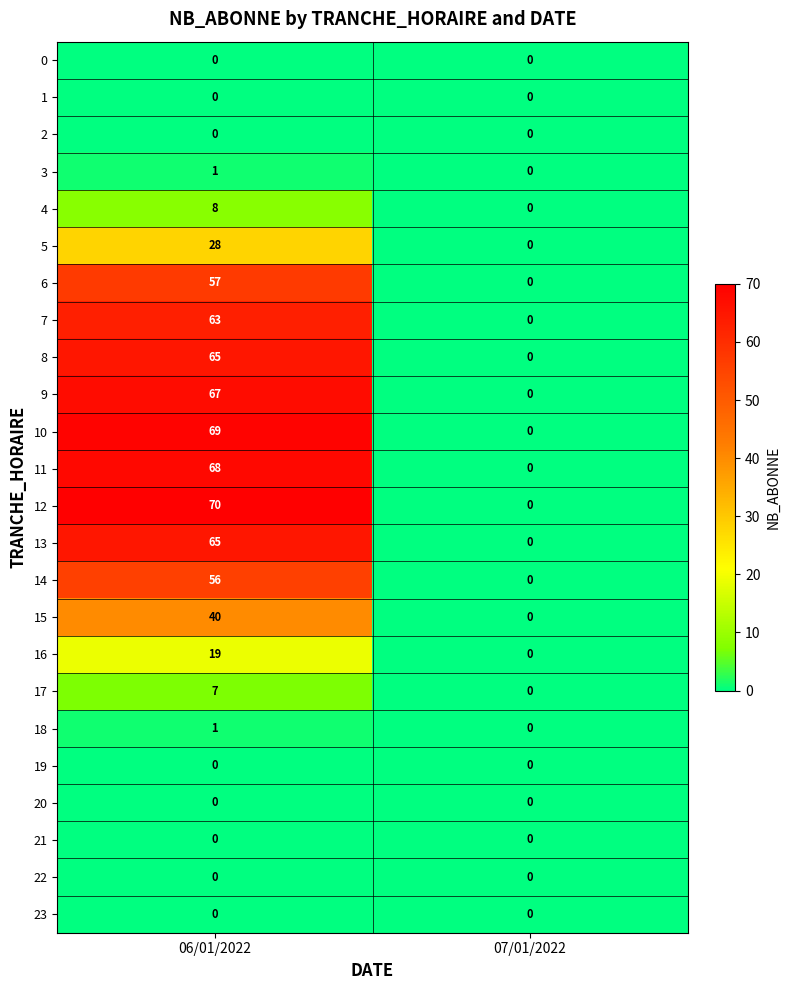

Which series has the widest spread of values?

12